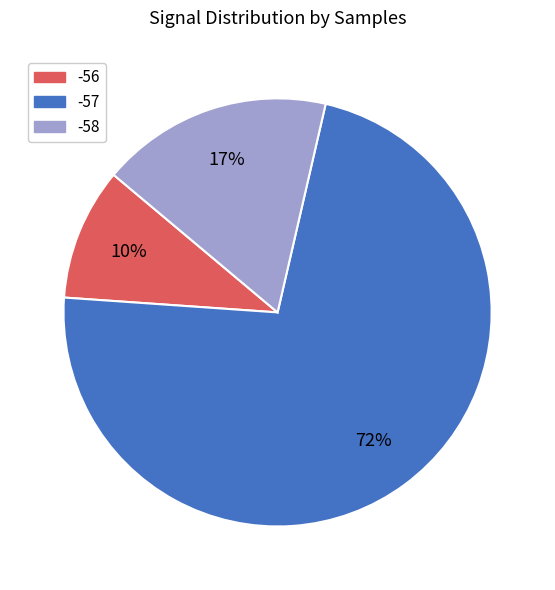

Which slice is the largest?

-57